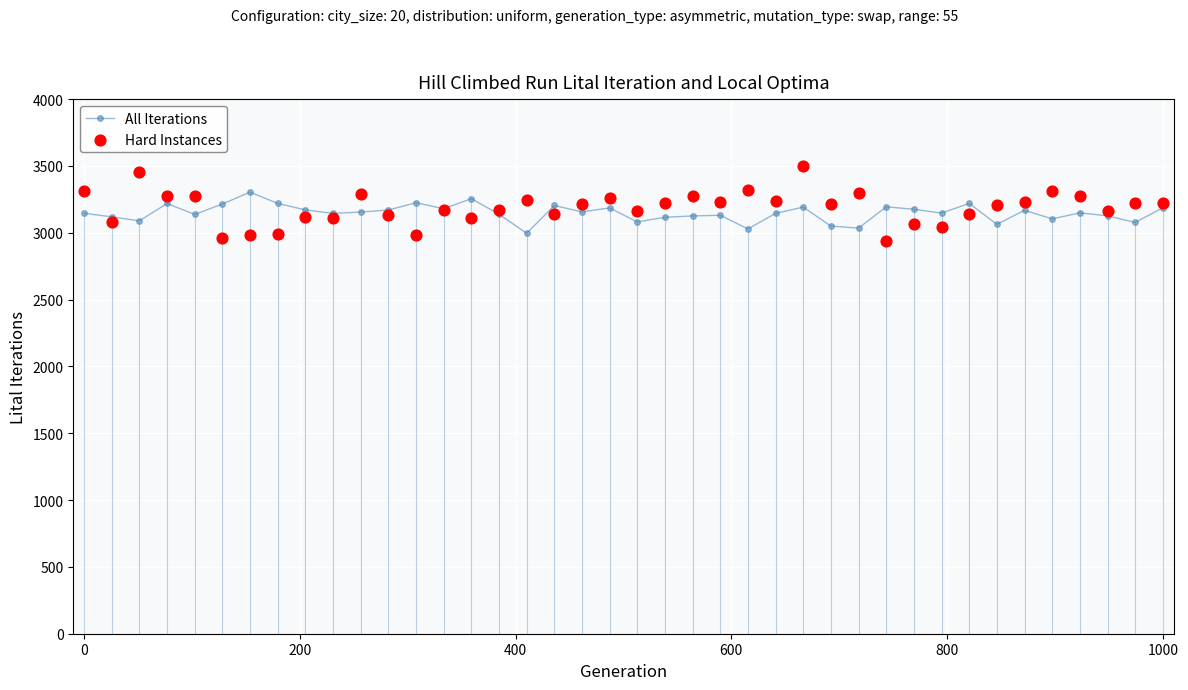

The value of All Iterations at 0 is 1075. True or false?

False